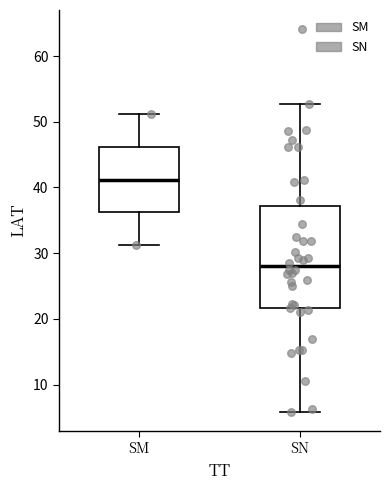

Which box has the highest median line?

SM